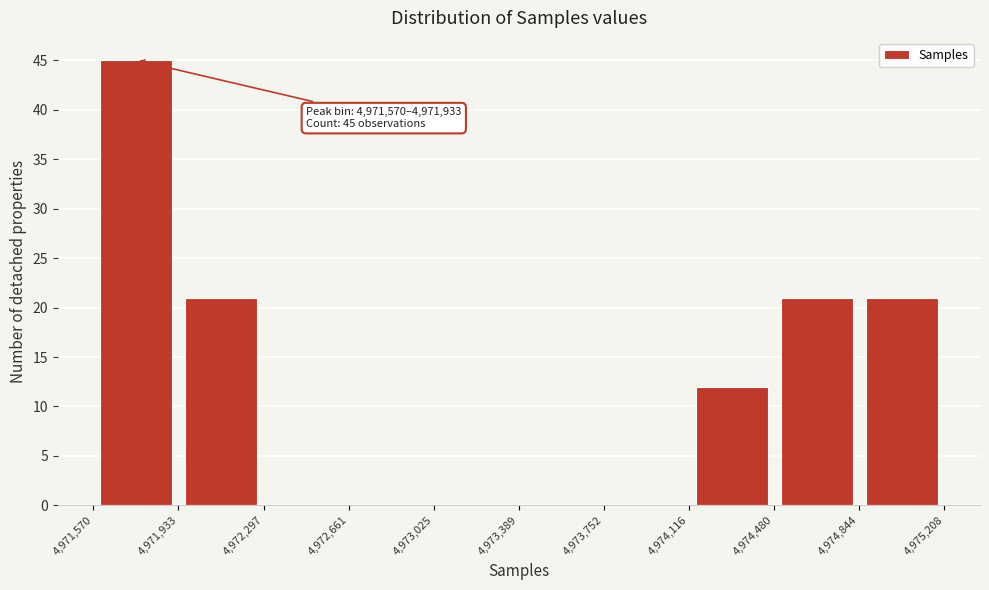

Over which range of the x-axis is the bar tallest?

4,971,570 to 4,971,933